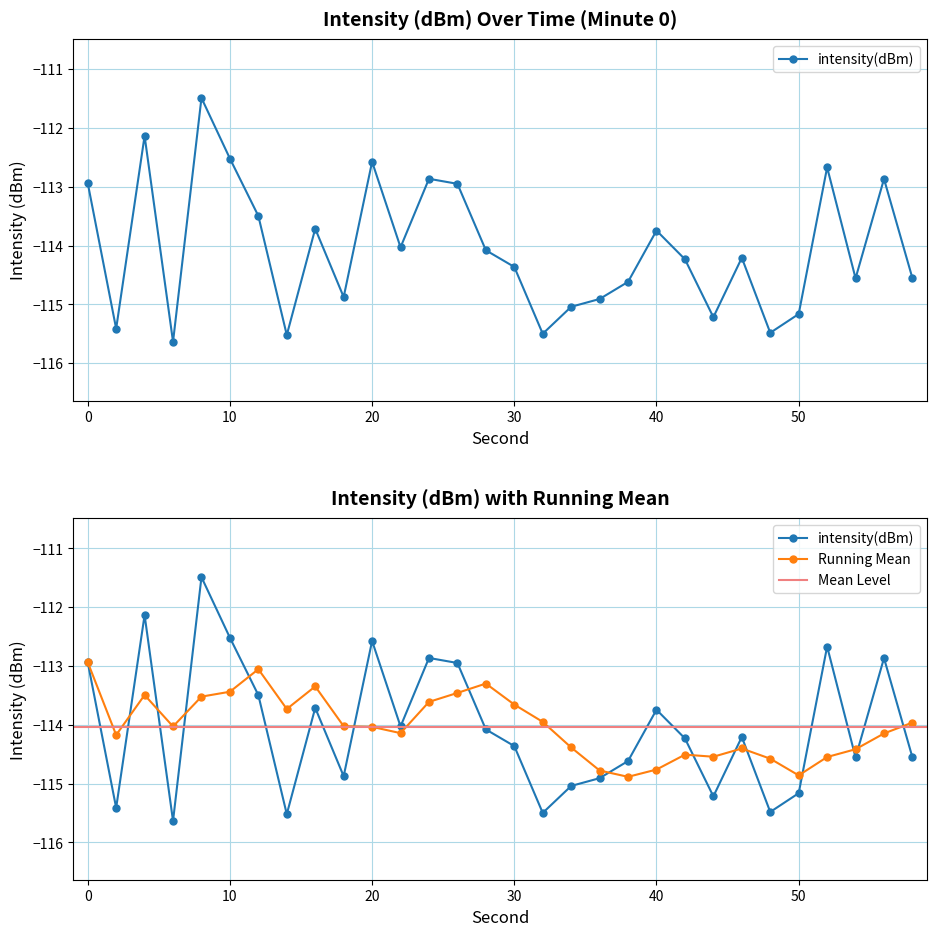

Reading right to left, list all the values displayed in this chart.

58=-114.6	56=-112.9	54=-114.6	52=-112.7	50=-115.2	48=-115.5	46=-114.2	44=-115.2	42=-114.2	40=-113.7	38=-114.6	36=-114.9	34=-115.0	32=-115.5	30=-114.4	28=-114.1	26=-112.9	24=-112.9	22=-114.0	20=-112.6	18=-114.9	16=-113.7	14=-115.5	12=-113.5	10=-112.5	8=-111.5	6=-115.6	4=-112.1	2=-115.4	0=-112.9